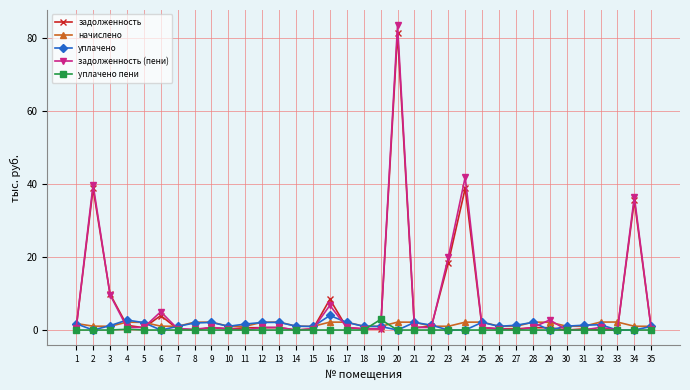

What is the maximum value for уплачено?

4.0